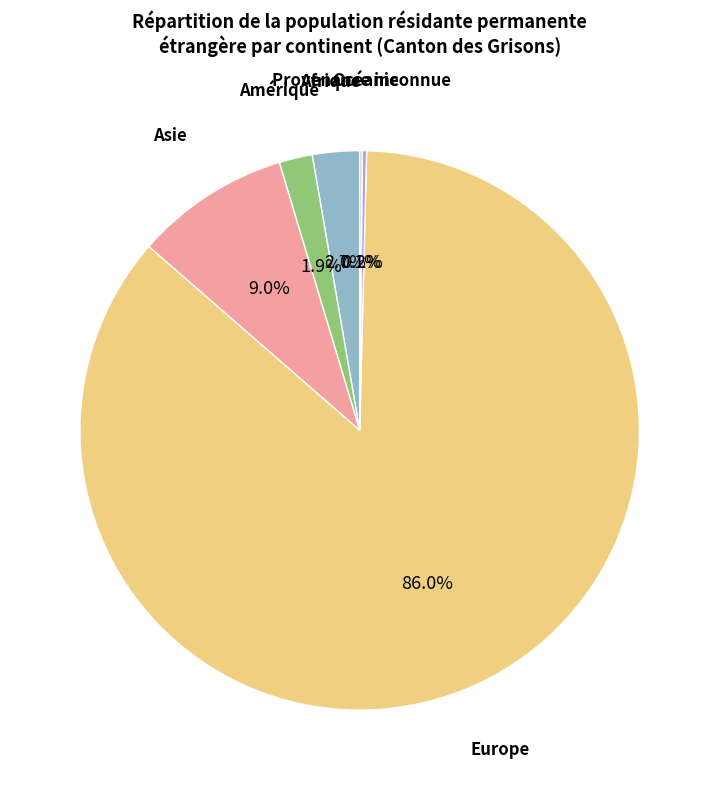

Is there any slice that represents more than half of the pie?

Yes